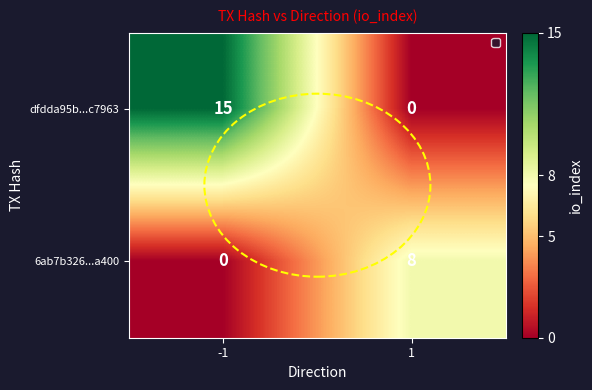

Is it true that dfdda95b...c7963 equals 22 at -1?

False